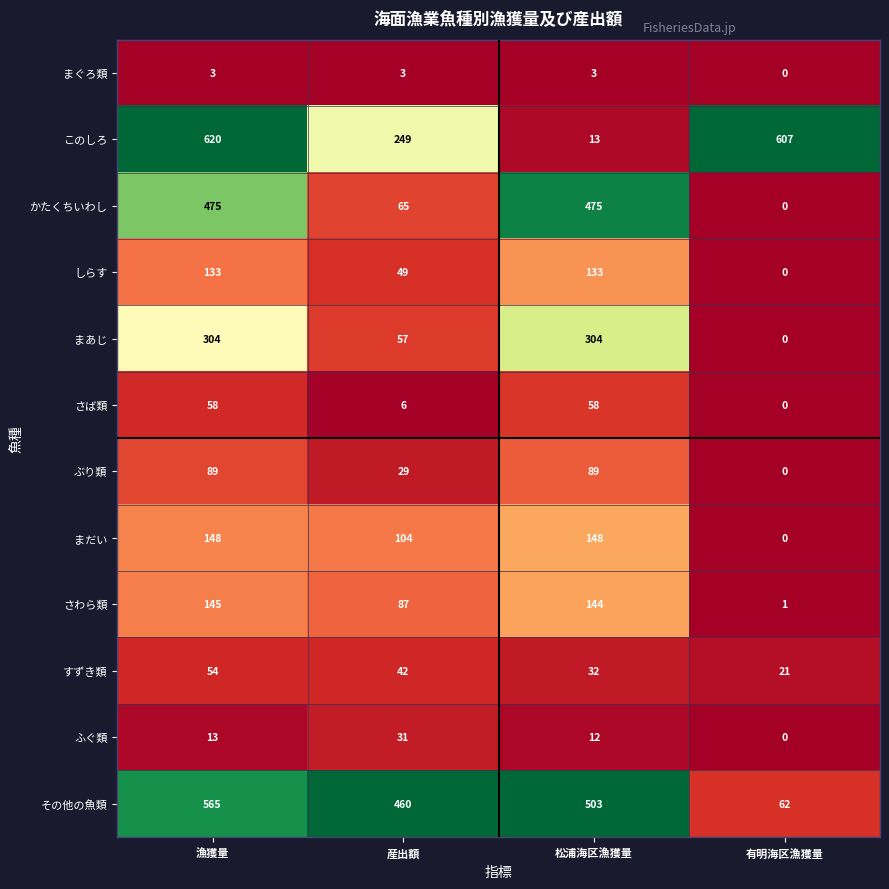

What is the sum of the ふぐ類 values at 産出額 and 有明海区漁獲量?

31